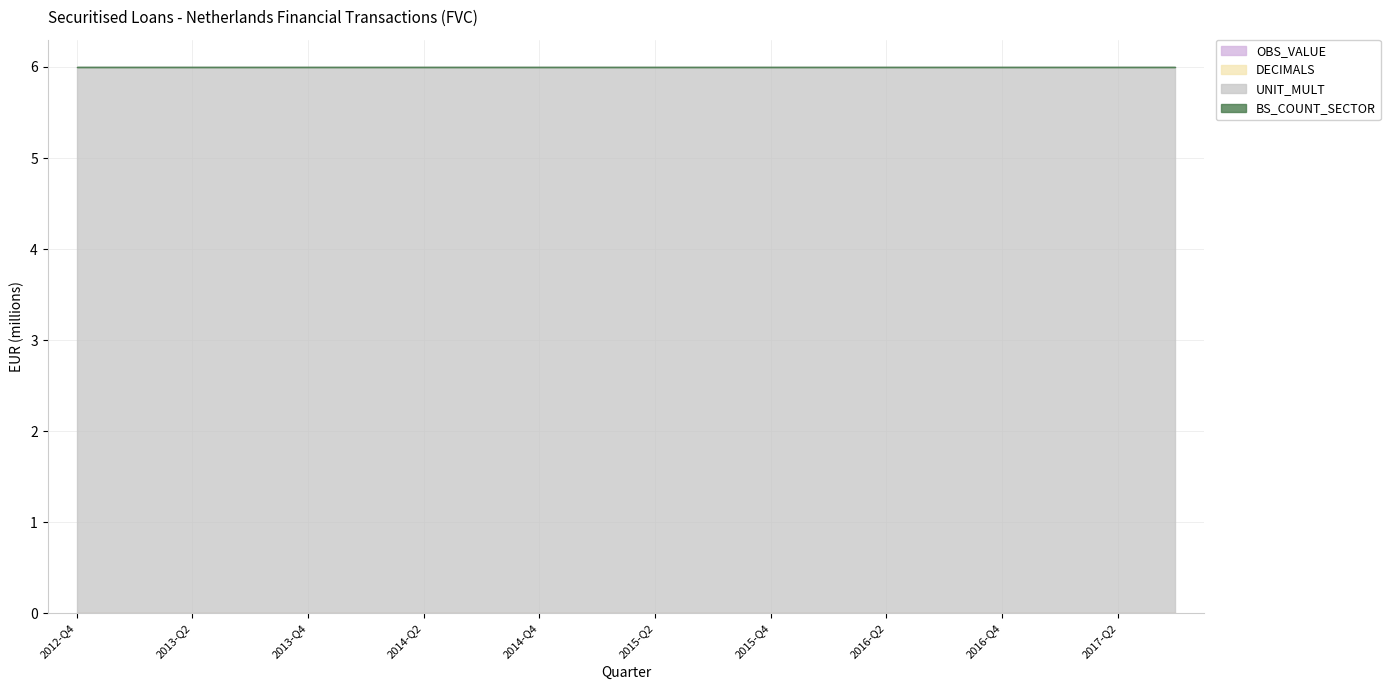

Reading right to left, transcribe all the data shown in this chart.

OBS_VALUE: 0	0	0	0	0	0	0	0	0	0	0	0	0	0	0	0	0	0	0	0
DECIMALS: 0	0	0	0	0	0	0	0	0	0	0	0	0	0	0	0	0	0	0	0
UNIT_MULT: 6	6	6	6	6	6	6	6	6	6	6	6	6	6	6	6	6	6	6	6
BS_COUNT_SECTOR: 0	0	0	0	0	0	0	0	0	0	0	0	0	0	0	0	0	0	0	0